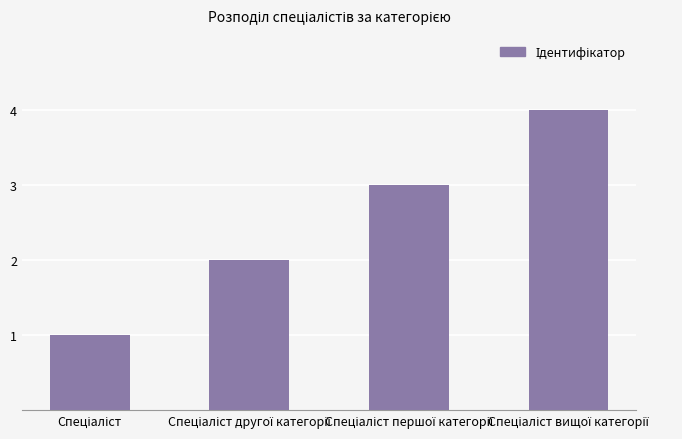

Count the number of data series in this chart.

1